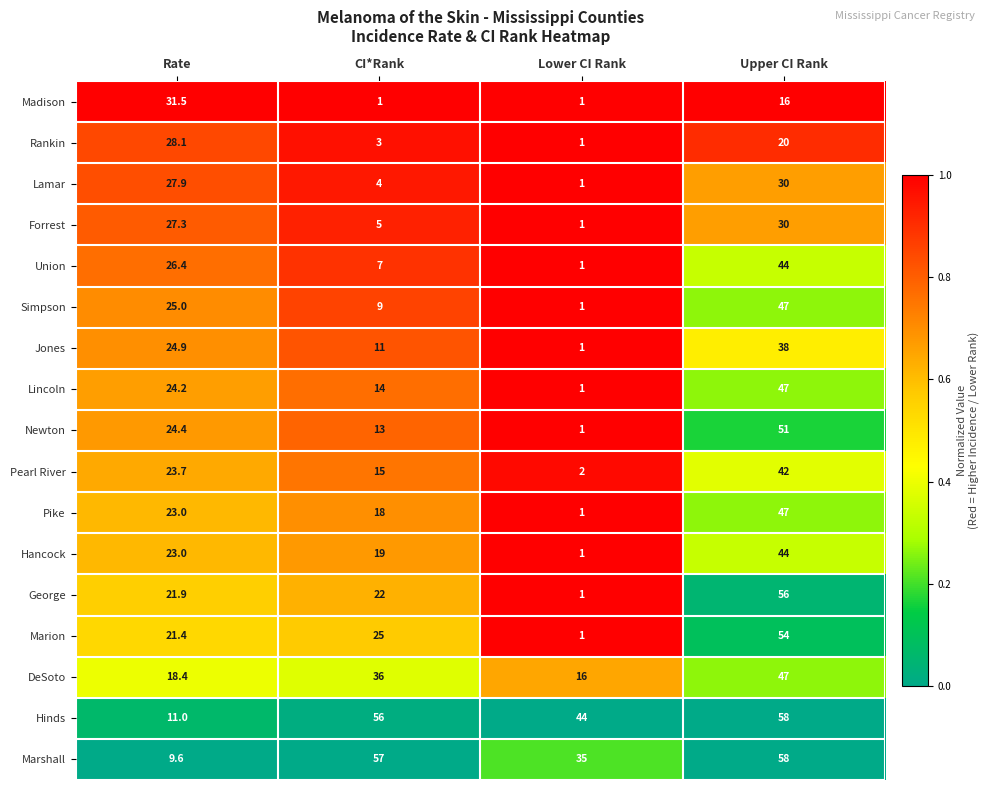

Which category has the highest value in the Hancock series?

Upper CI Rank